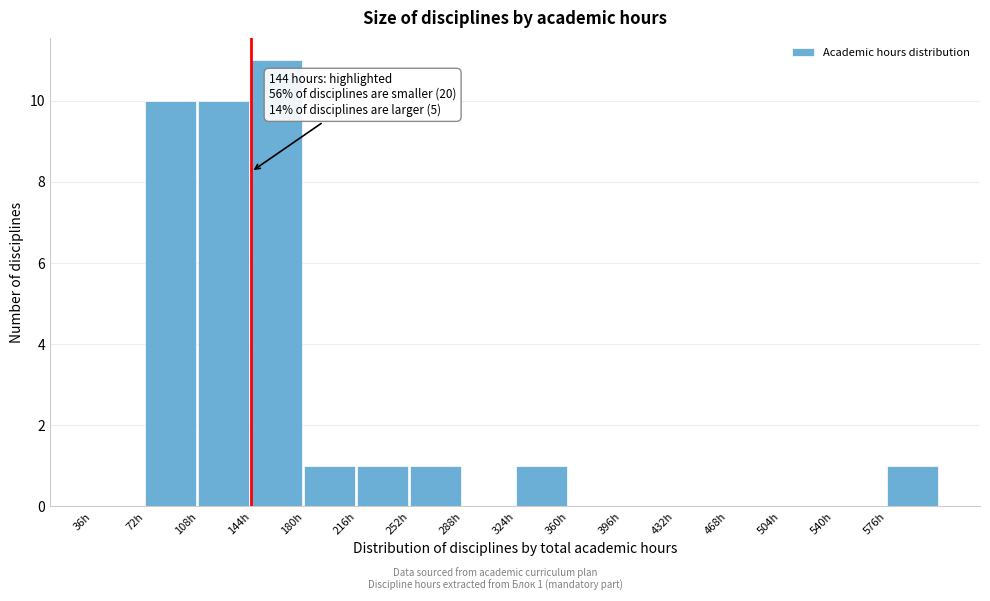

Over which range of the x-axis is the bar tallest?

144 to 180